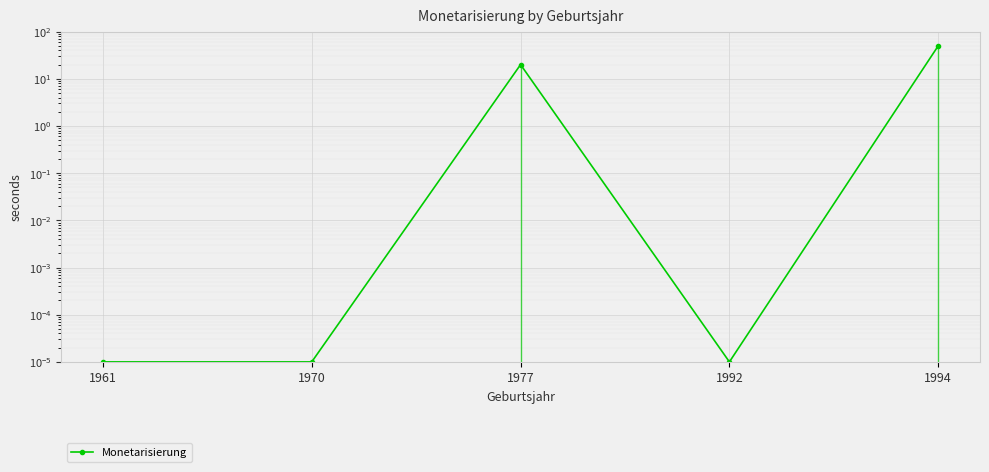

Reading right to left, transcribe all the data shown in this chart.

50.0	0.0	20.0	0.0	0.0